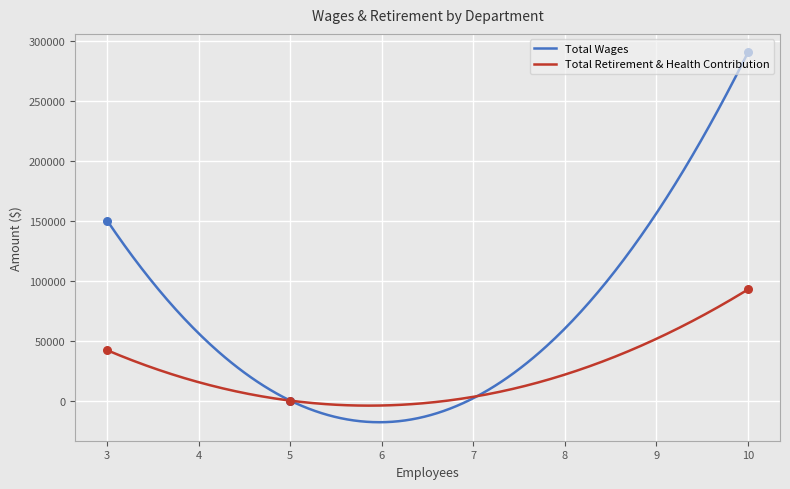

Which series contains the highest Y value?

Total Wages